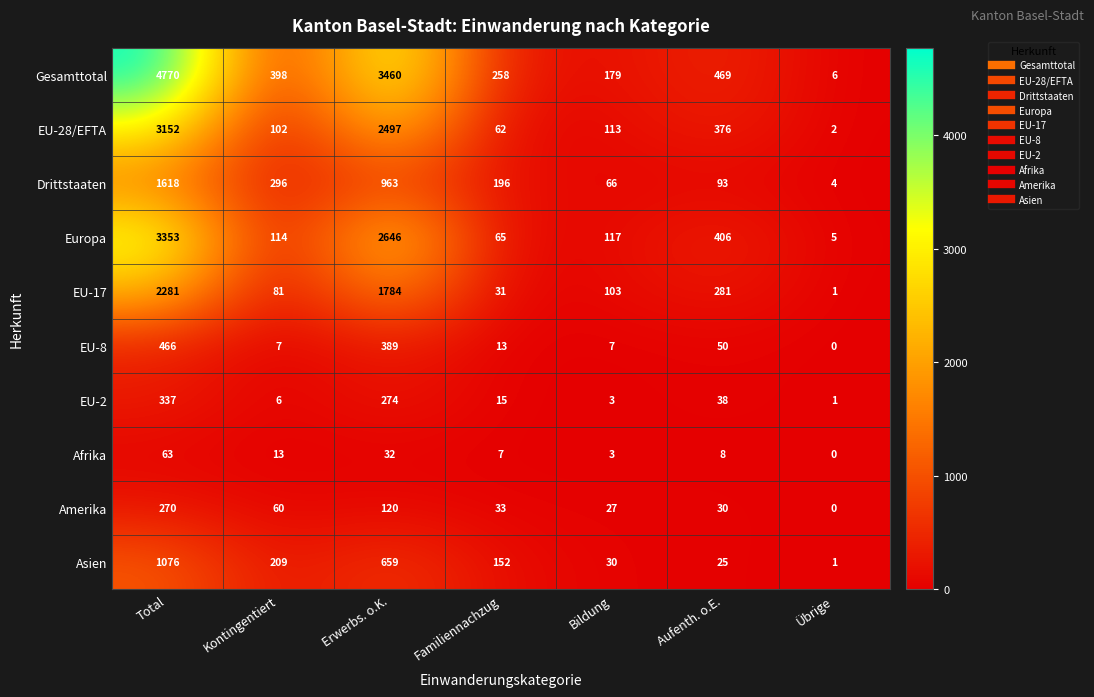

What is the total value across all series at Kontingentiert?

1286